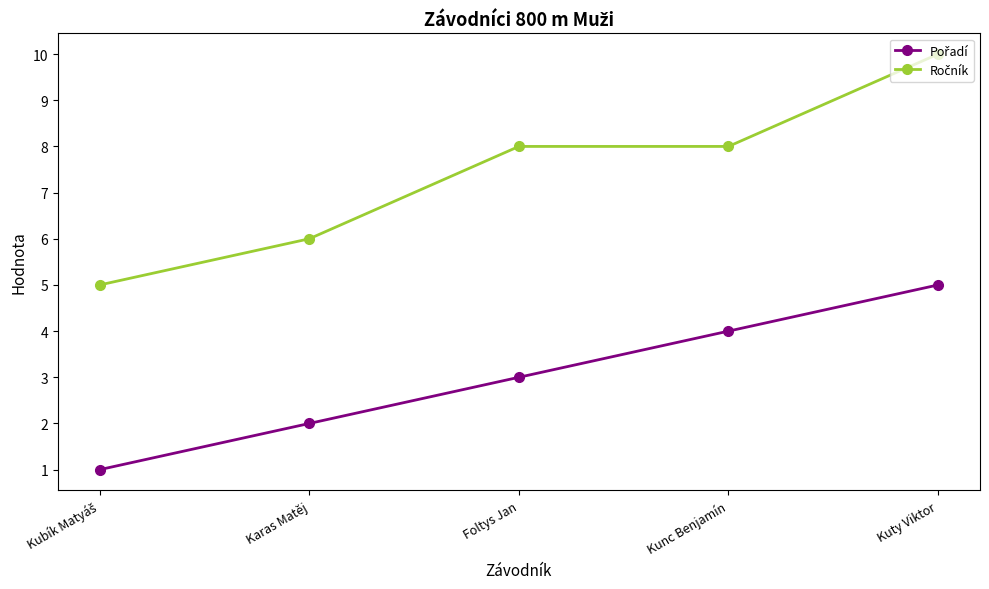

What is the label of the 5th point from the left?

Kuty Viktor